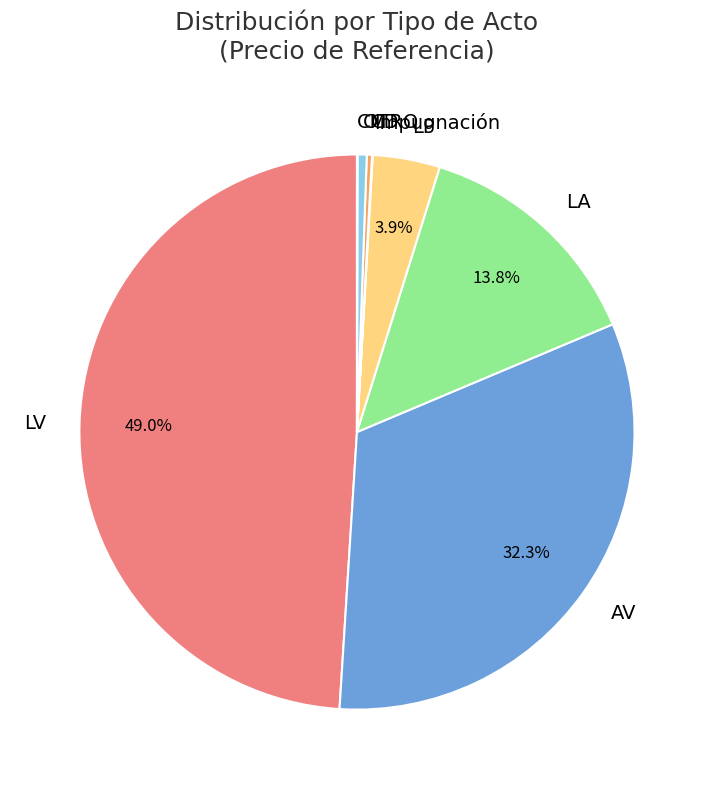

Which category has the biggest portion of the pie?

LV